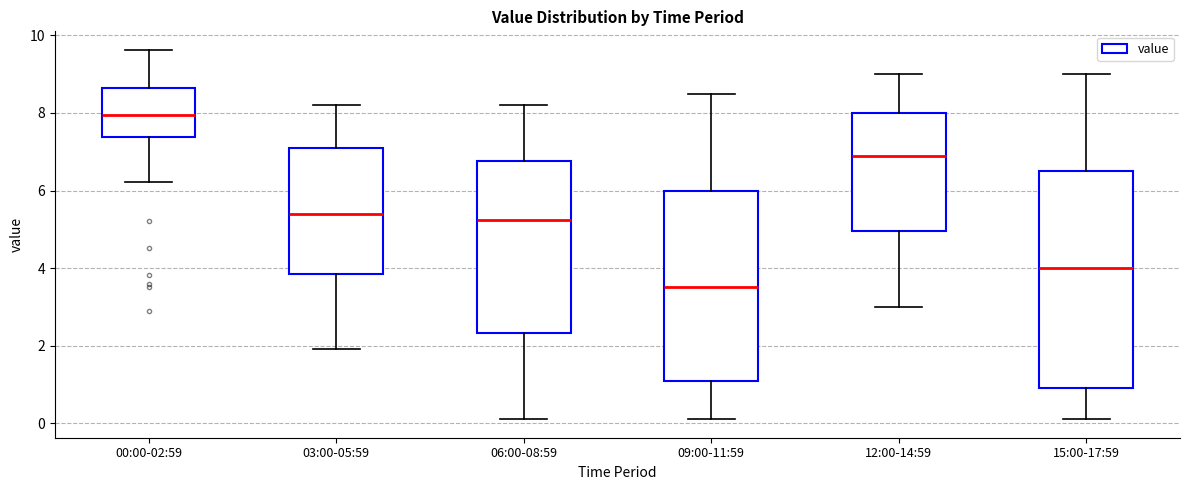

Which box has the highest median line?

00:00-02:59